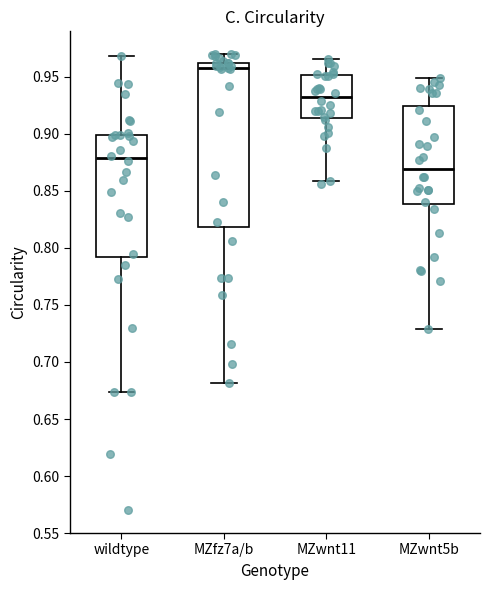

Comparing the boxes themselves (not the whiskers), which one is the tallest?

MZfz7a/b